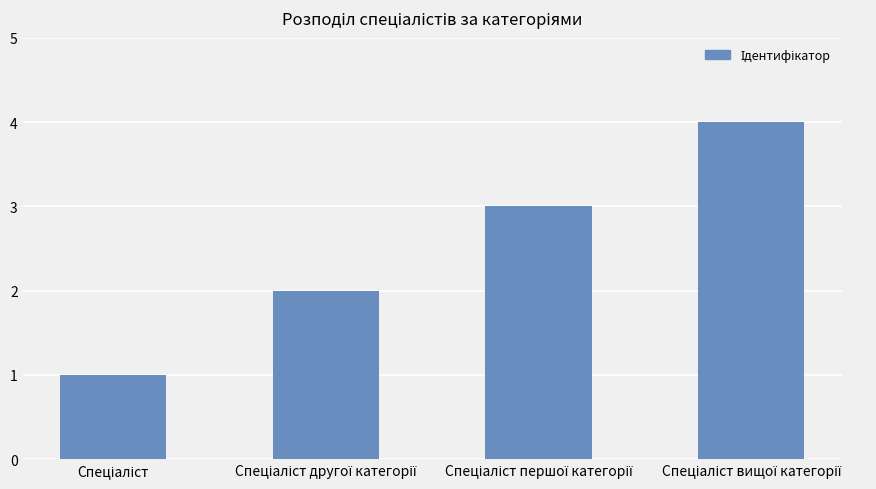

What is the difference between the maximum and minimum values?

3